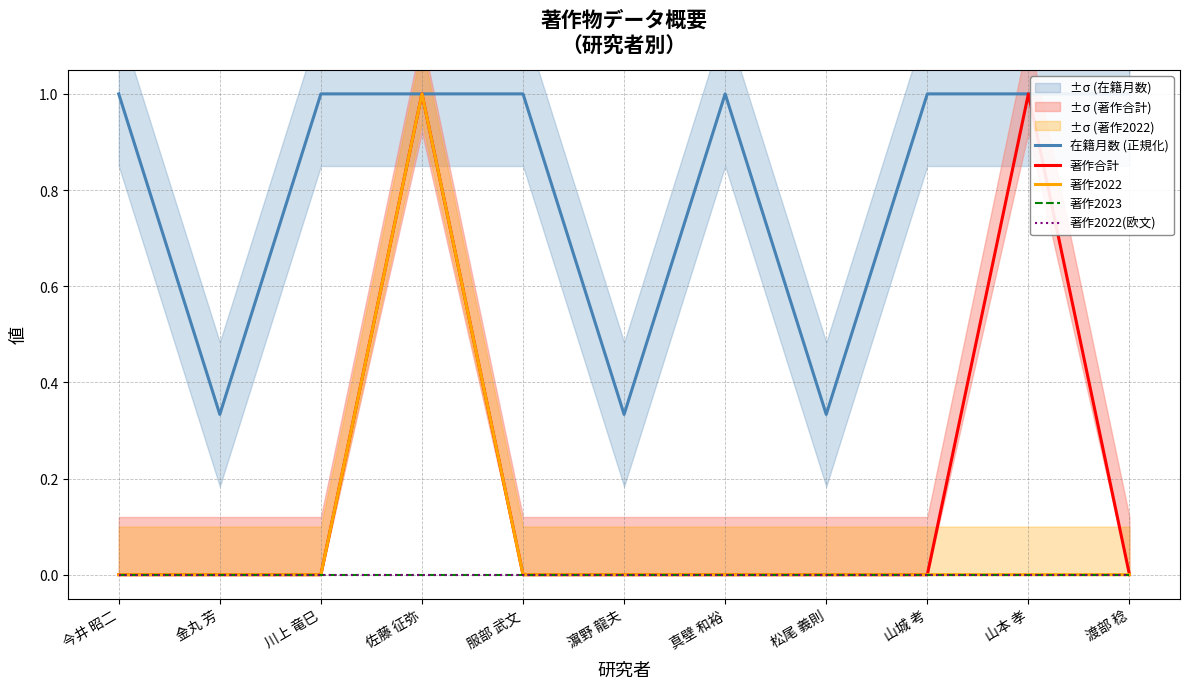

Reading right to left, extract all data points from this chart.

在籍月数 (正規化): 1.0	1.0	1.0	0.3	1.0	0.3	1.0	1.0	1.0	0.3	1.0
著作合計: 0.0	1.0	0.0	0.0	0.0	0.0	0.0	1.0	0.0	0.0	0.0
著作2022: 0.0	0.0	0.0	0.0	0.0	0.0	0.0	1.0	0.0	0.0	0.0
著作2023: 0.0	0.0	0.0	0.0	0.0	0.0	0.0	0.0	0.0	0.0	0.0
著作2022(欧文): 0.0	0.0	0.0	0.0	0.0	0.0	0.0	0.0	0.0	0.0	0.0